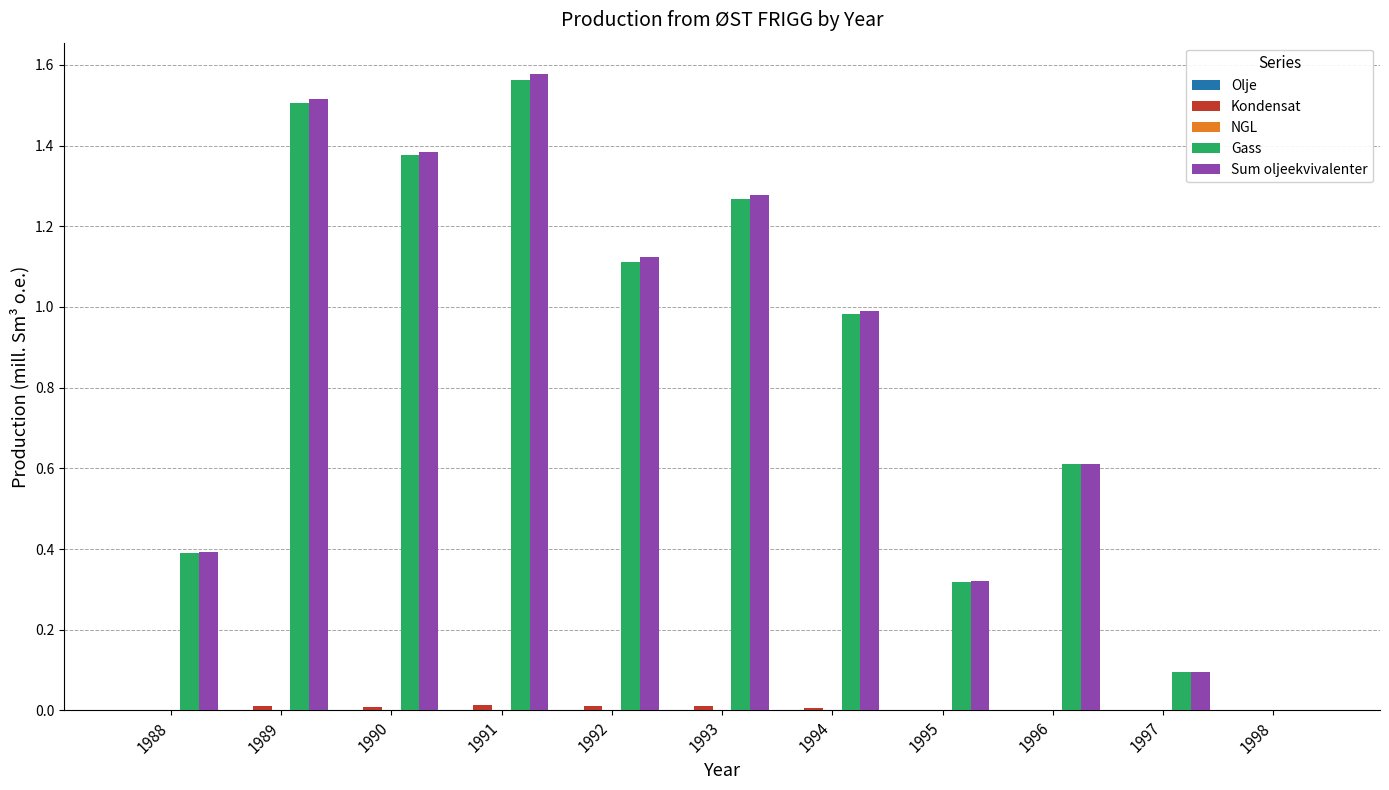

At which category is the sum across all series the highest?

1991